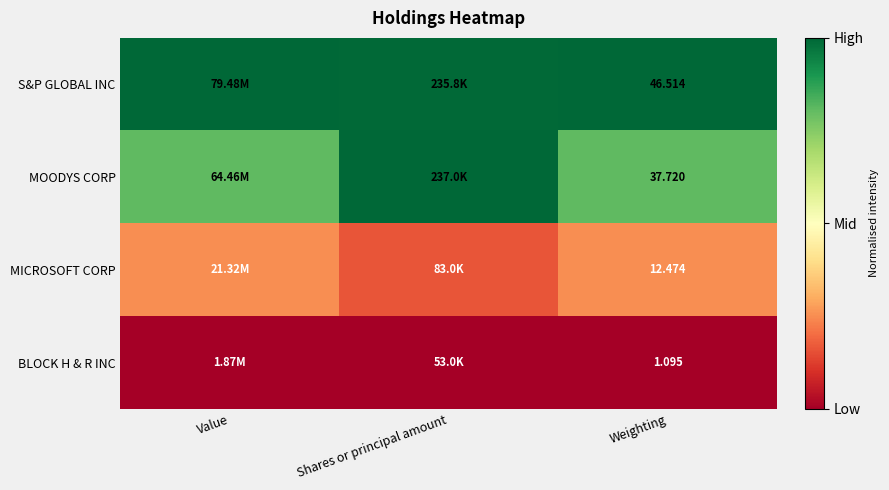

Rank the series at Weighting from highest to lowest value.

S&P GLOBAL INC, MOODYS CORP, MICROSOFT CORP, BLOCK H & R INC